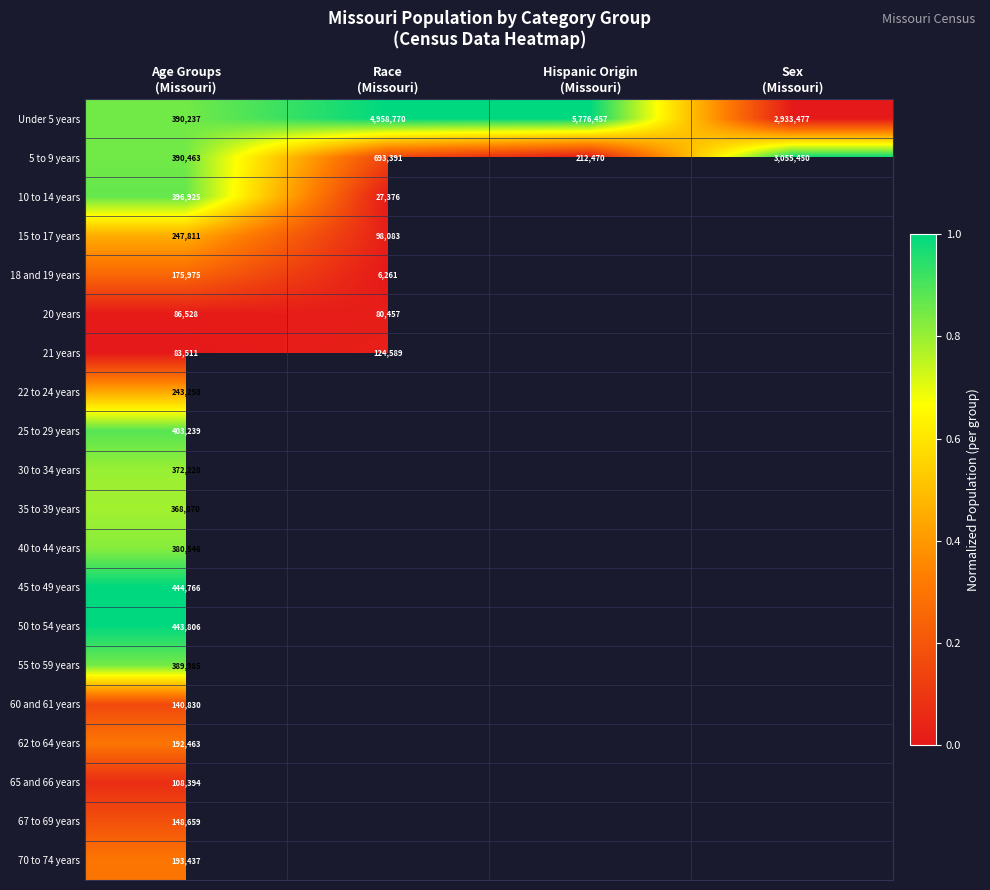

Between Sex
(Missouri) and Race
(Missouri), which is larger?

Race
(Missouri)